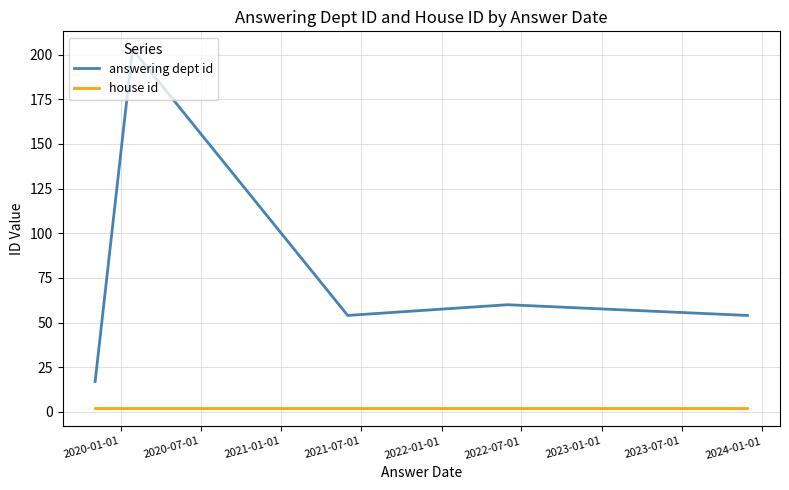

What is the maximum value shown in the chart?

203